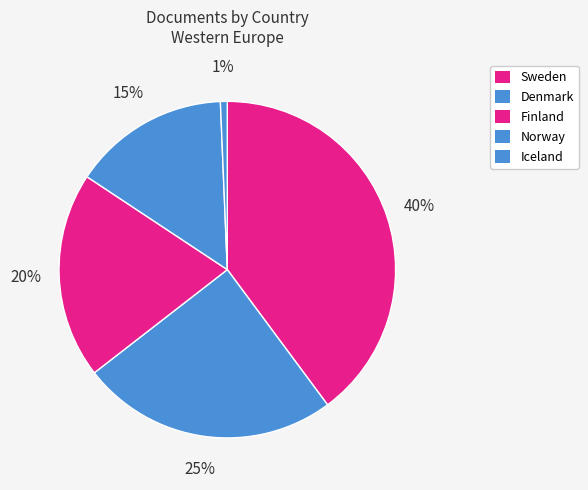

Does Finland represent more than half of the total?

No